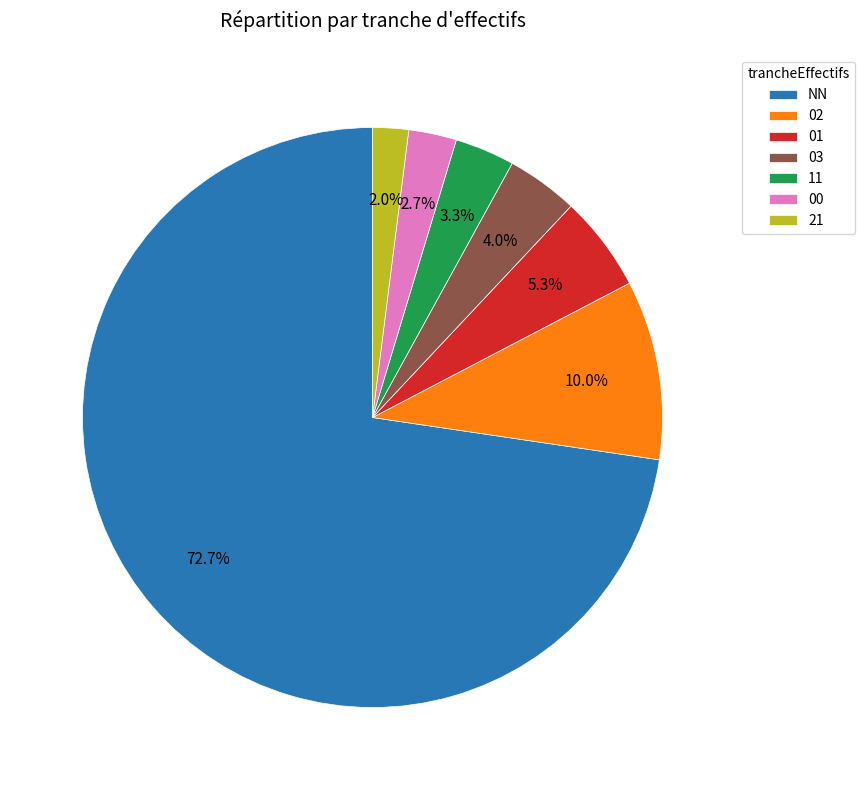

Does 03 account for over 50% of the chart?

No